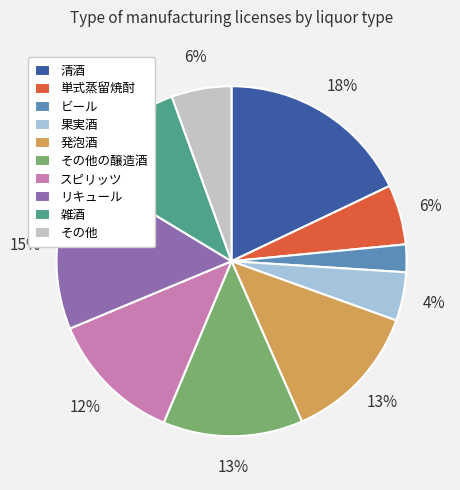

To the nearest percent, what is the difference between the largest and smallest slice percentages?

15%